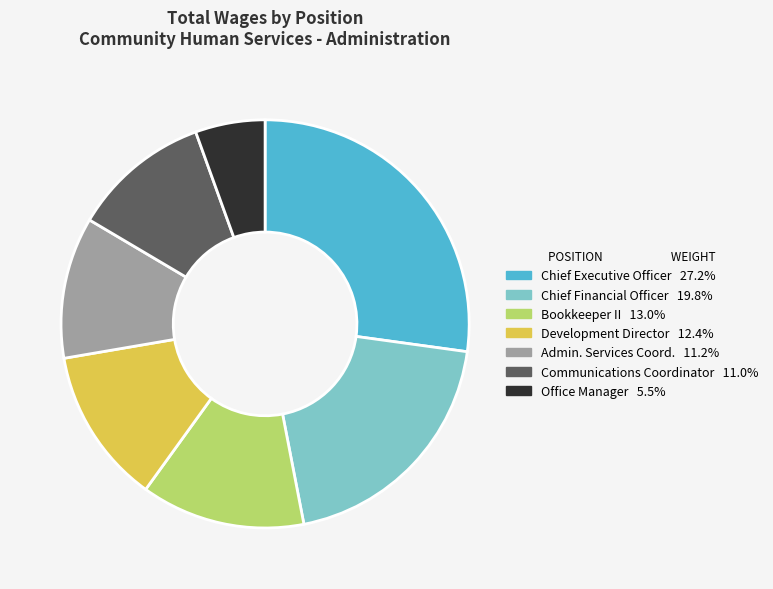

Is there any slice that represents more than half of the pie?

No